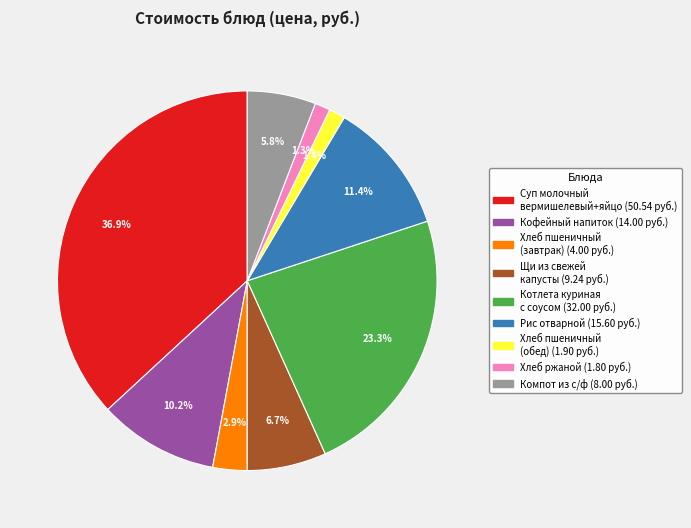

Is there a majority slice in this chart?

No